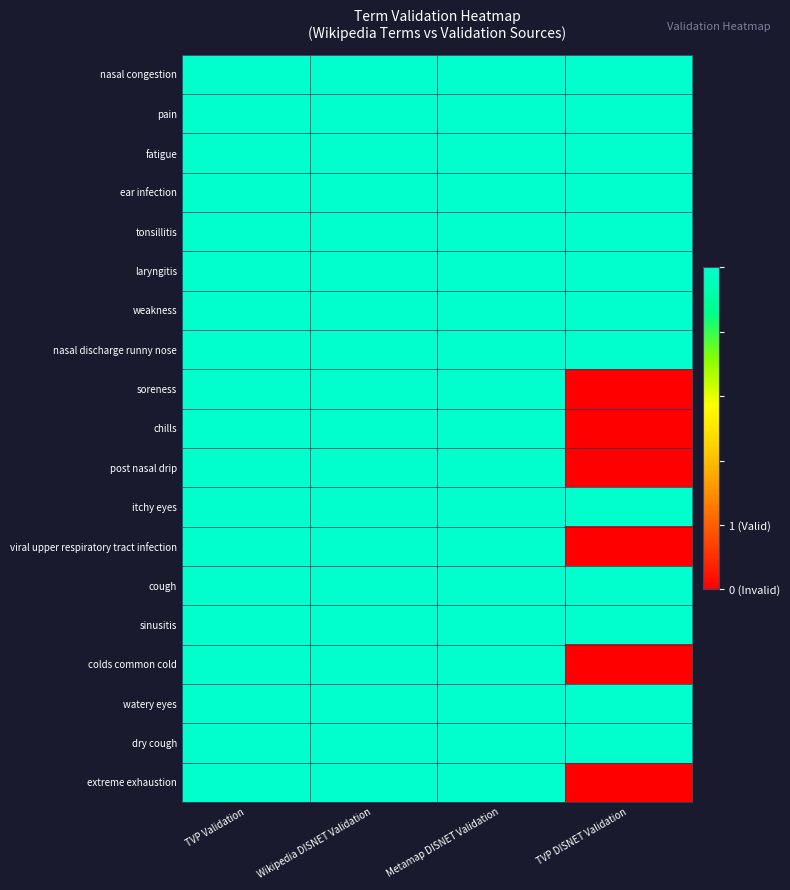

Which label corresponds to the largest value in the chart?

TVP Validation